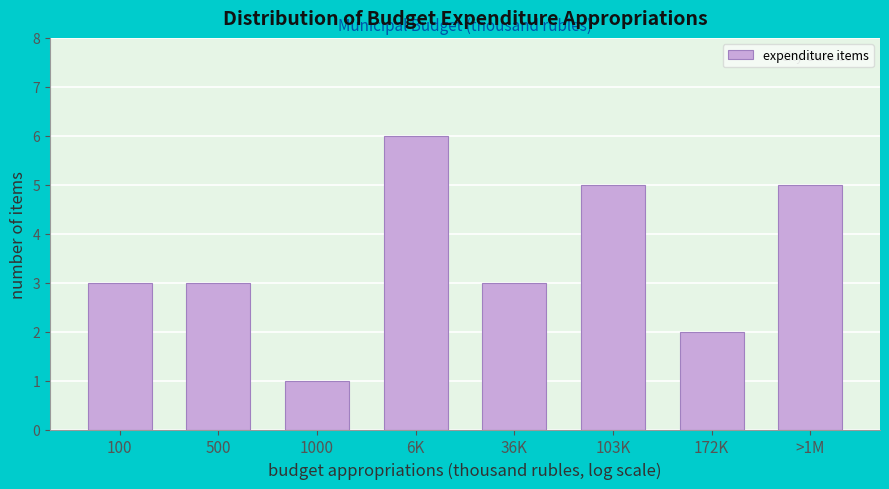

Reading left to right, transcribe all the data shown in this chart.

3	3	1	6	3	5	2	5